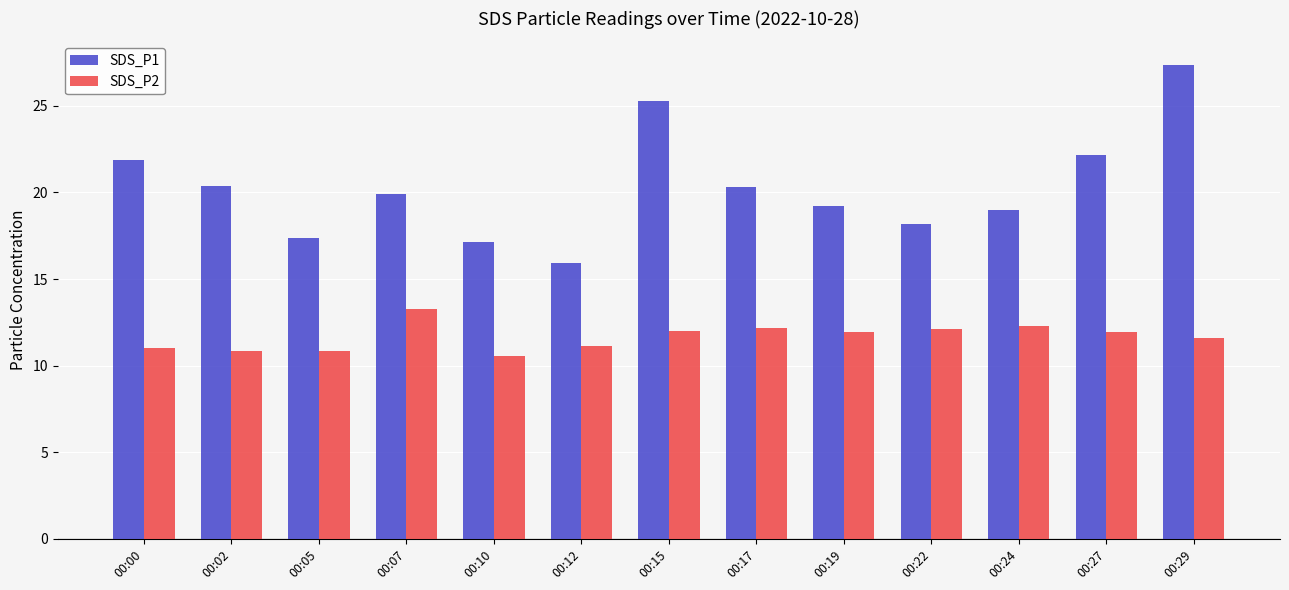

The SDS_P1 series shows 27.4 at 00:29. True or false?

True